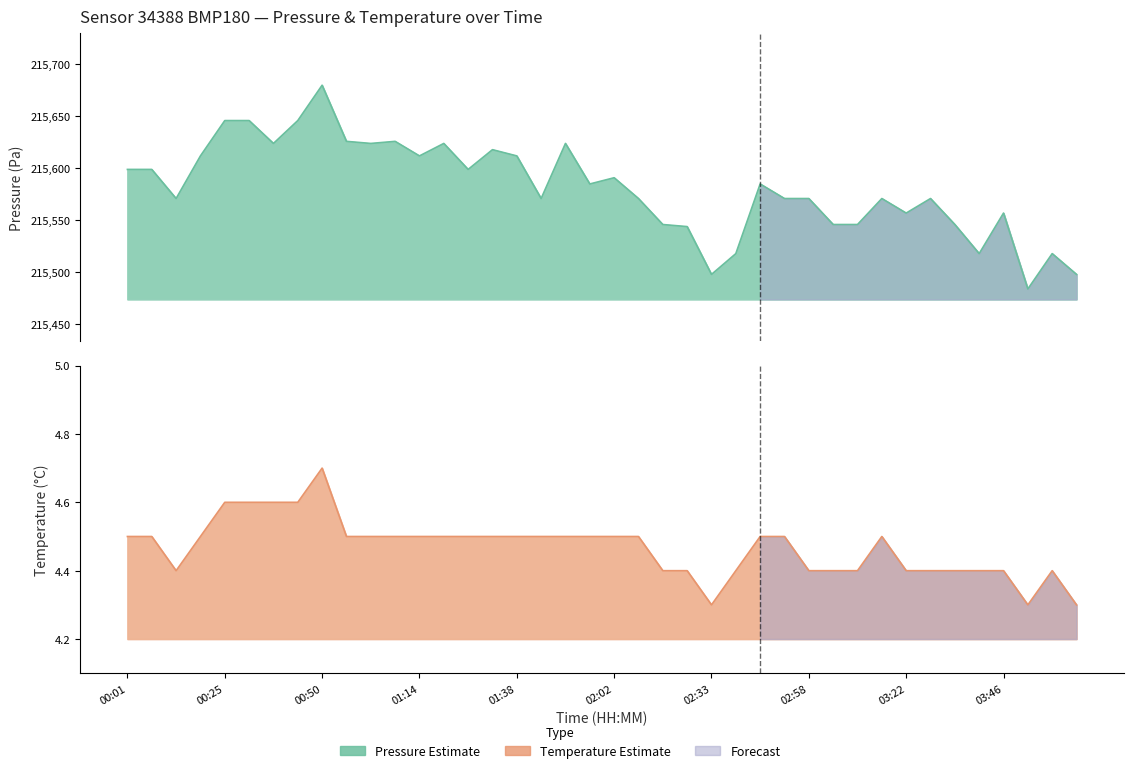

What is the maximum value shown in the chart?

215680.0